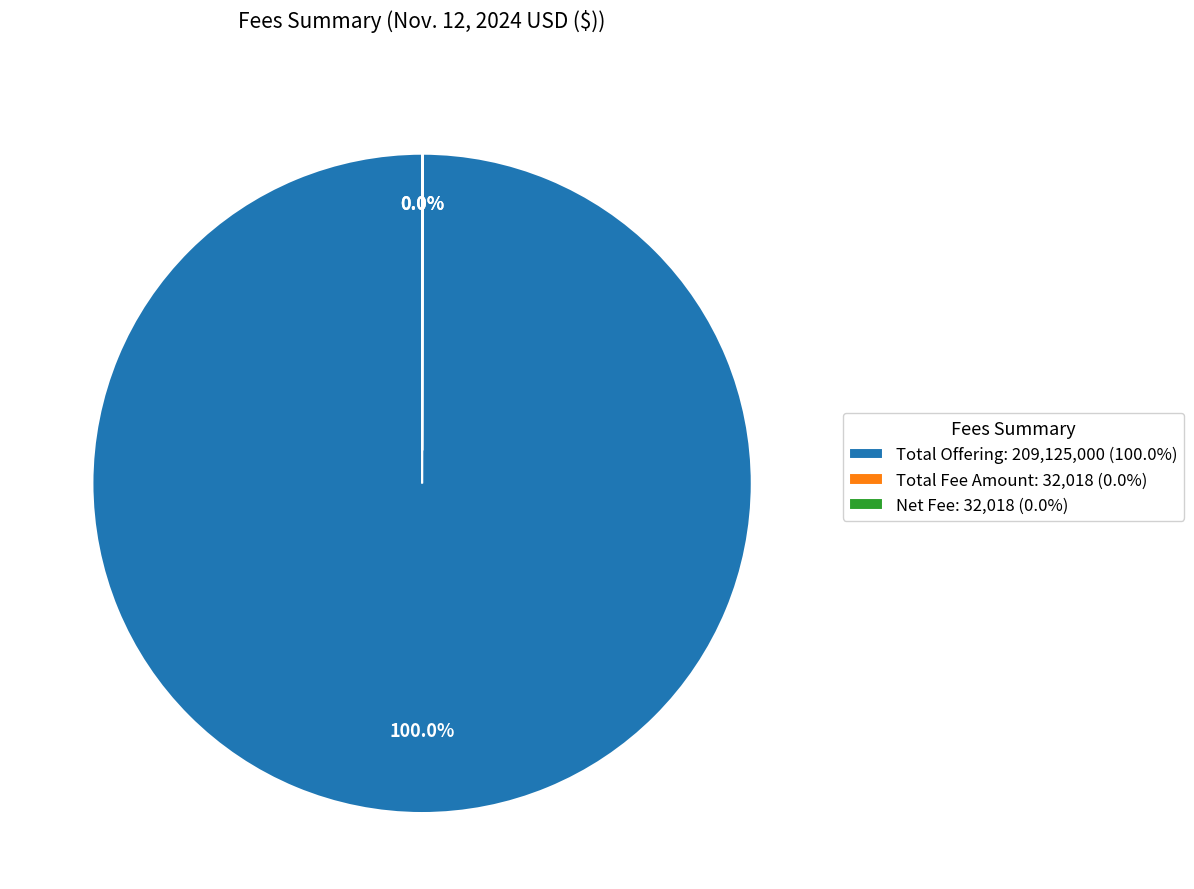

Does any single category account for the majority?

Yes